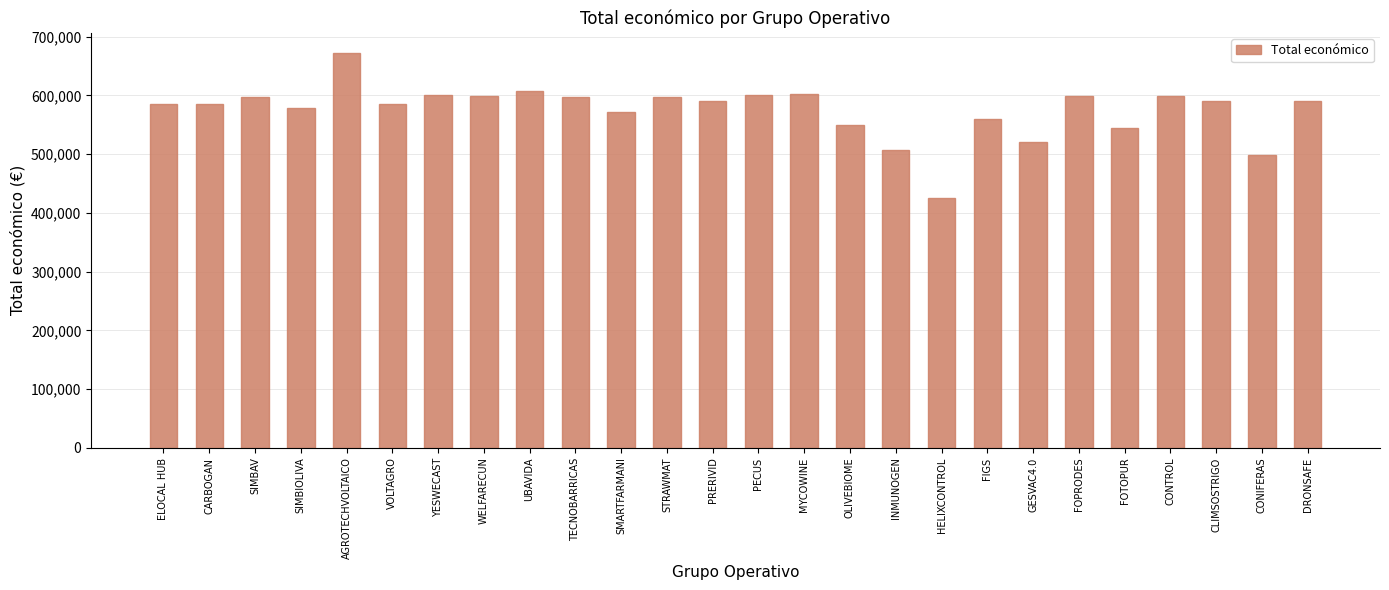

What is the value of the 12th bar from the left?

597320